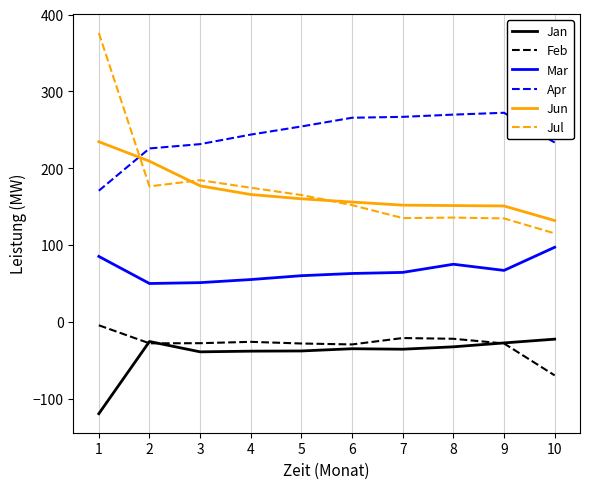

What is the maximum value shown in the chart?

376.0